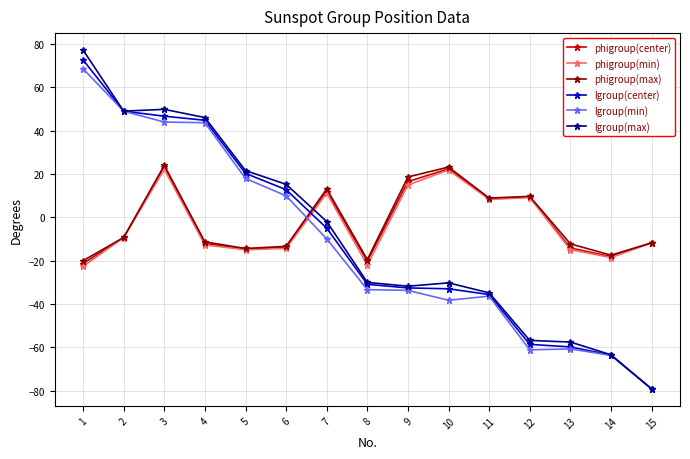

What is the value of the lgroup(max) point at the 3rd from the left?

49.8